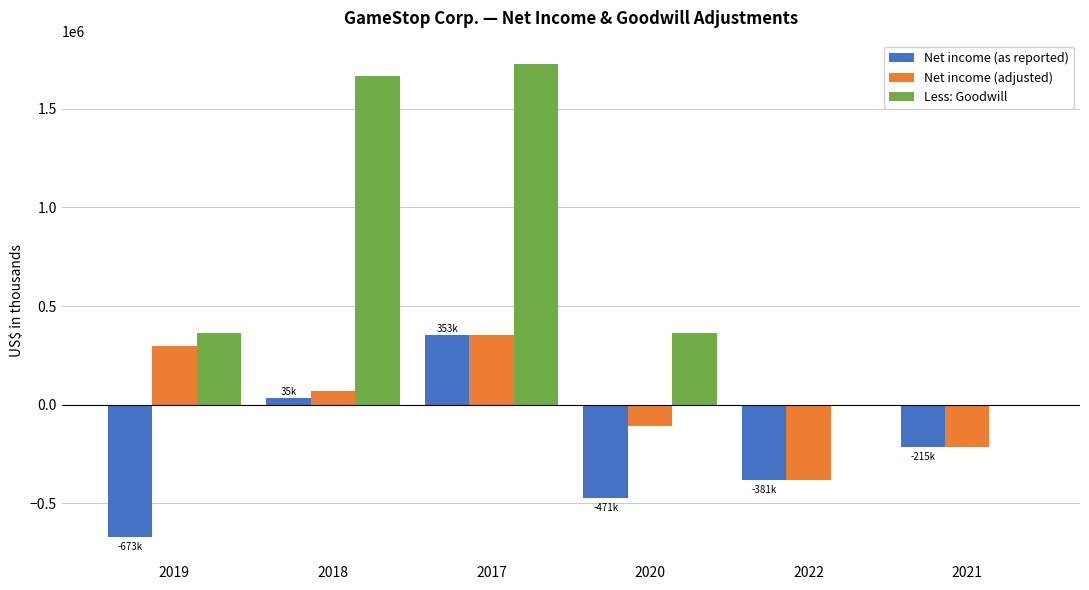

How many data points in Net income (as reported) are above -215300?

2